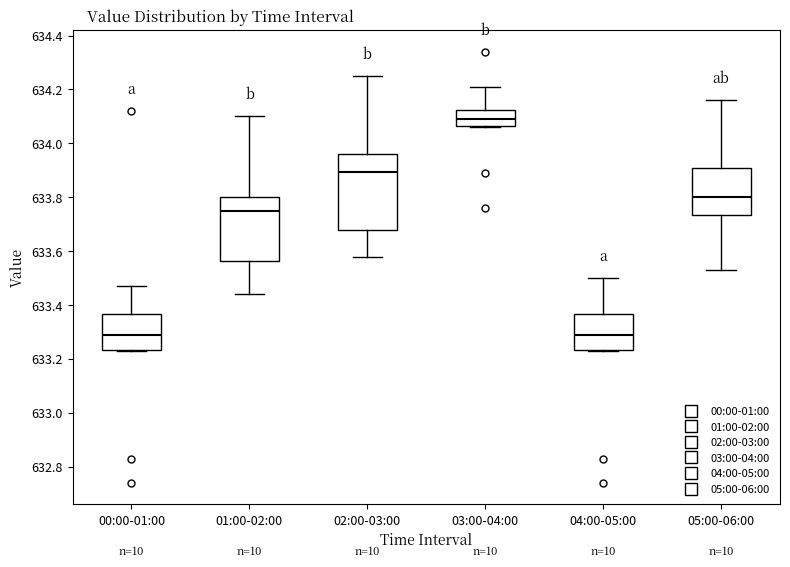

Where is the upper edge of the box for 02:00-03:00 on the y-axis? The values are not printed on the chart, so give them approximately, as read against the axis.

633.96